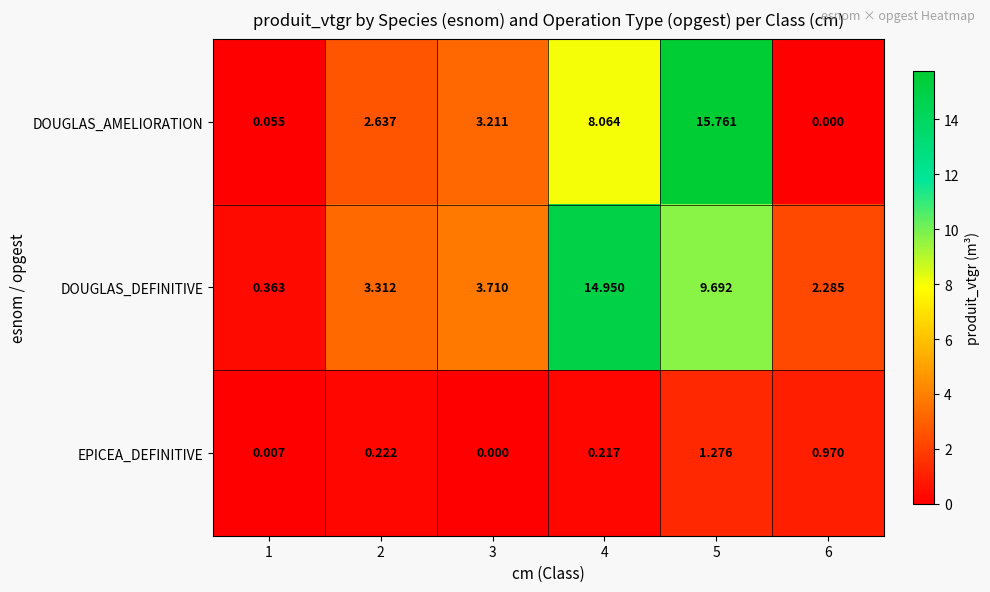

Which series has the largest total across all categories?

DOUGLAS_DEFINITIVE